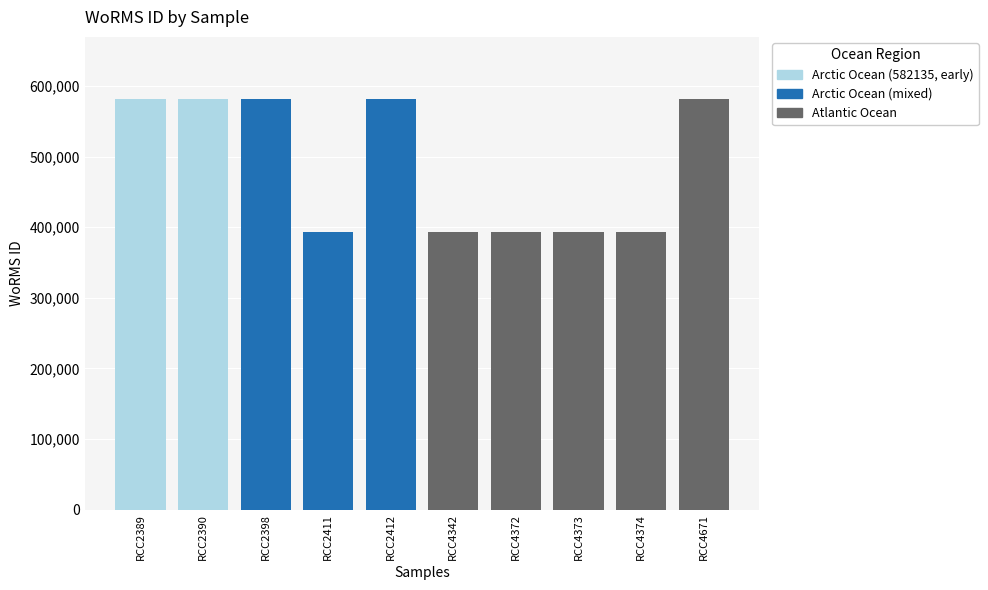

What is the smallest value displayed?

393087